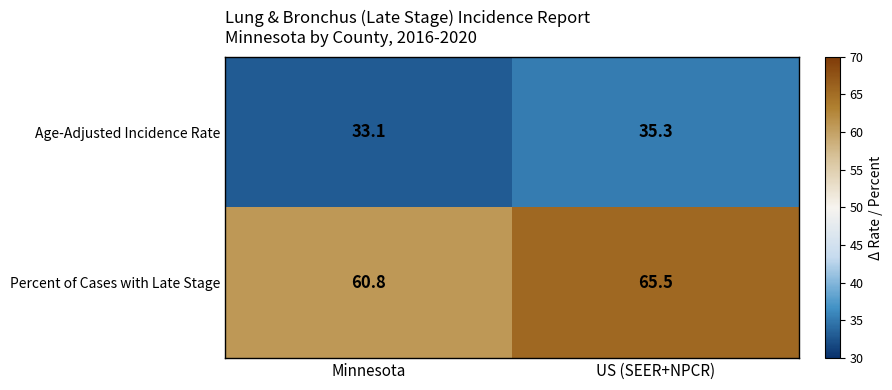

What is the difference between the highest and lowest values at US (SEER+NPCR)?

30.2